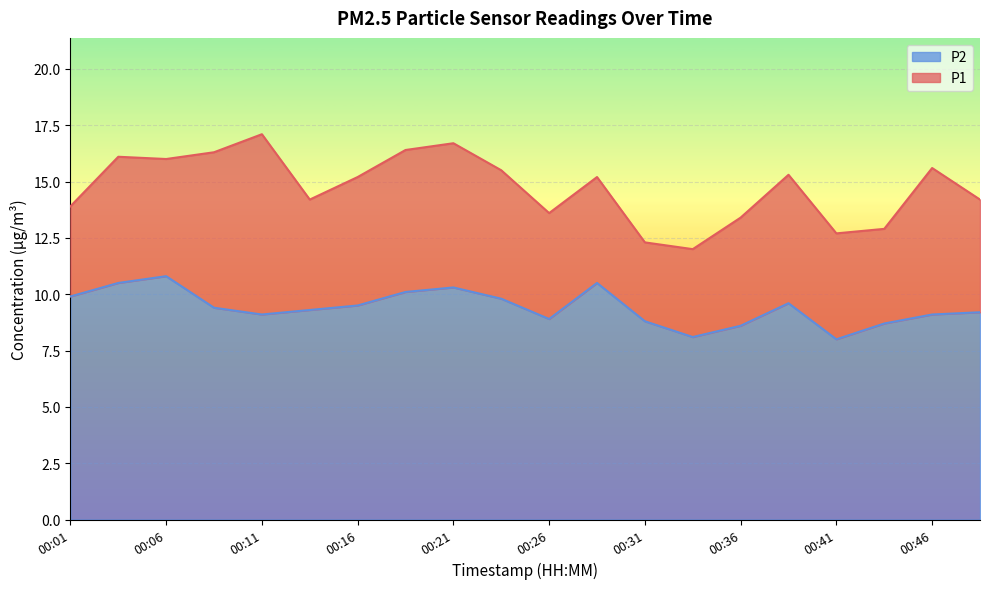

Reading left to right, transcribe all the data shown in this chart.

P1: 13.9	16.1	16.0	16.3	17.1	14.2	15.2	16.4	16.7	15.5	13.6	15.2	12.3	12.0	13.4	15.3	12.7	12.9	15.6	14.2
P2: 9.9	10.5	10.8	9.4	9.1	9.3	9.5	10.1	10.3	9.8	8.9	10.5	8.8	8.1	8.6	9.6	8.0	8.7	9.1	9.2